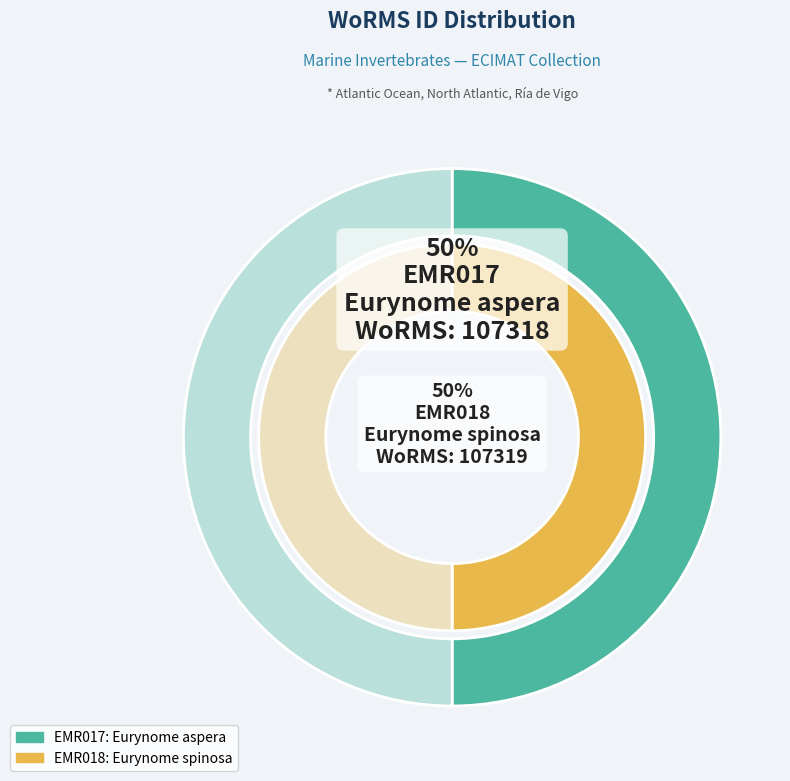

Which category has the smallest portion of the pie?

EMR017